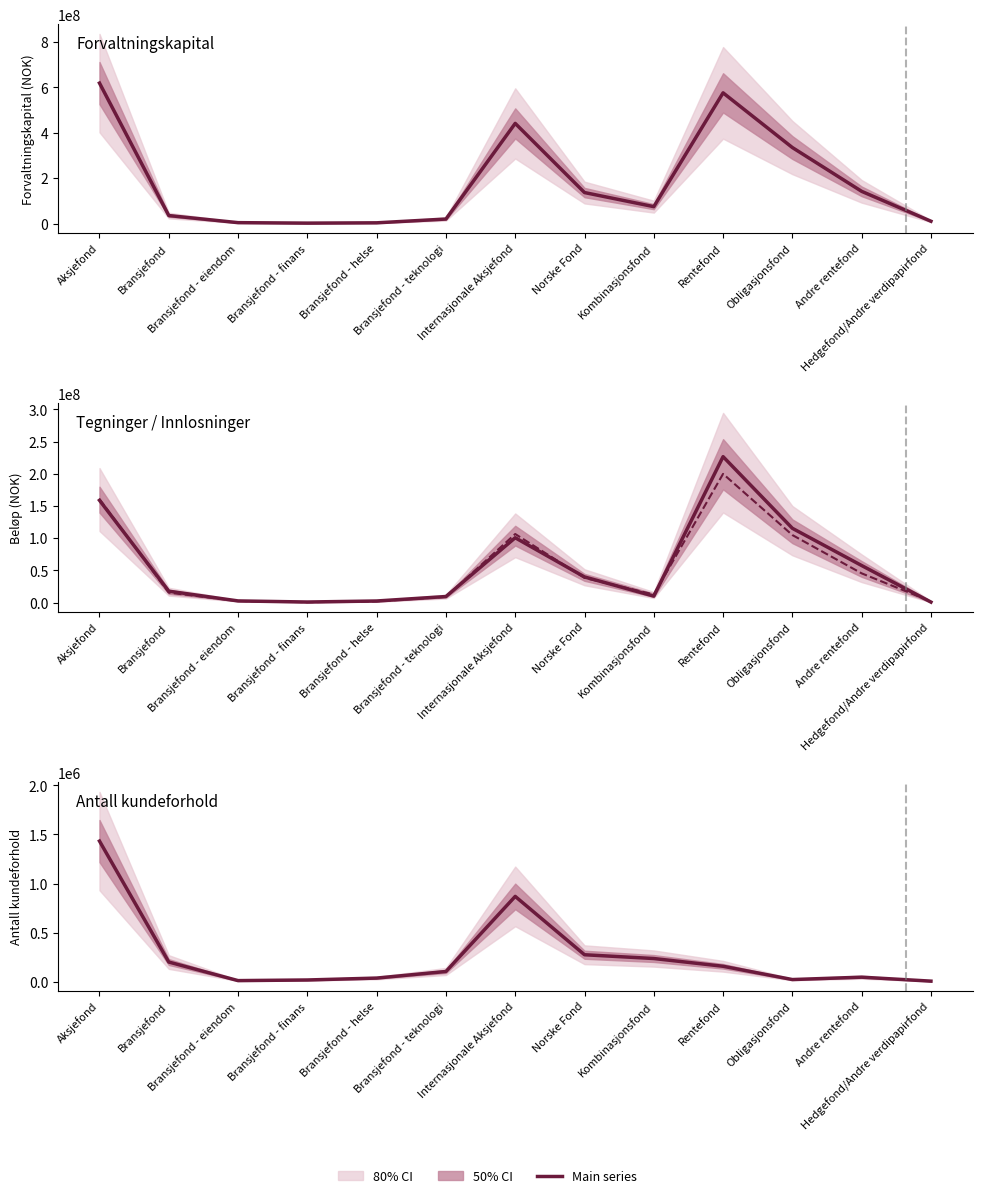

What is the total value across all series at Internasjonale Aksjefond?

649101418.0